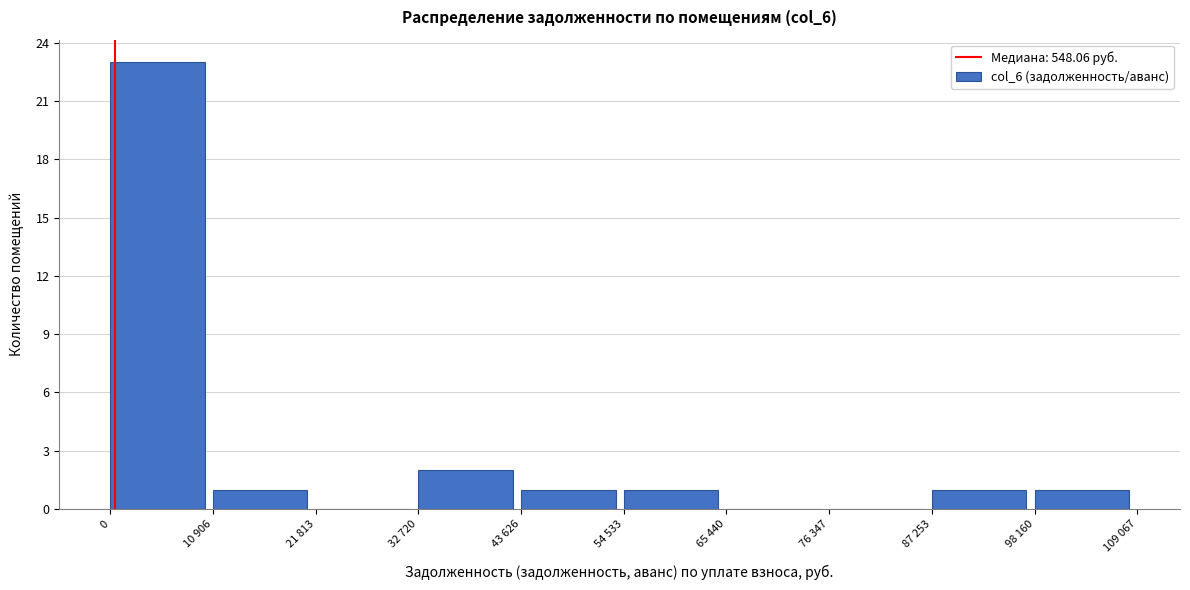

Reading left to right, transcribe all the data shown in this chart.

0=23	10 906=1	21 813=0	32 720=2	43 626=1	54 533=1	65 440=0	76 347=0	87 253=1	98 160=1